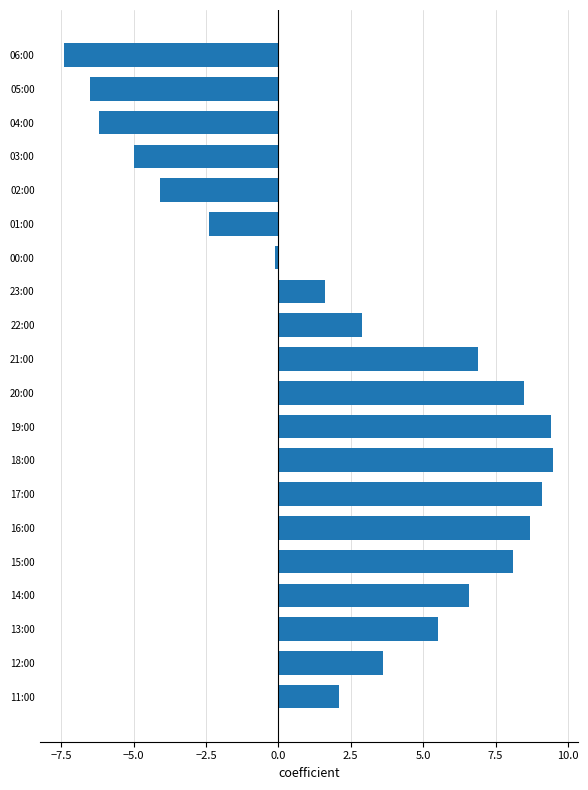

What is the greatest value displayed?

9.5